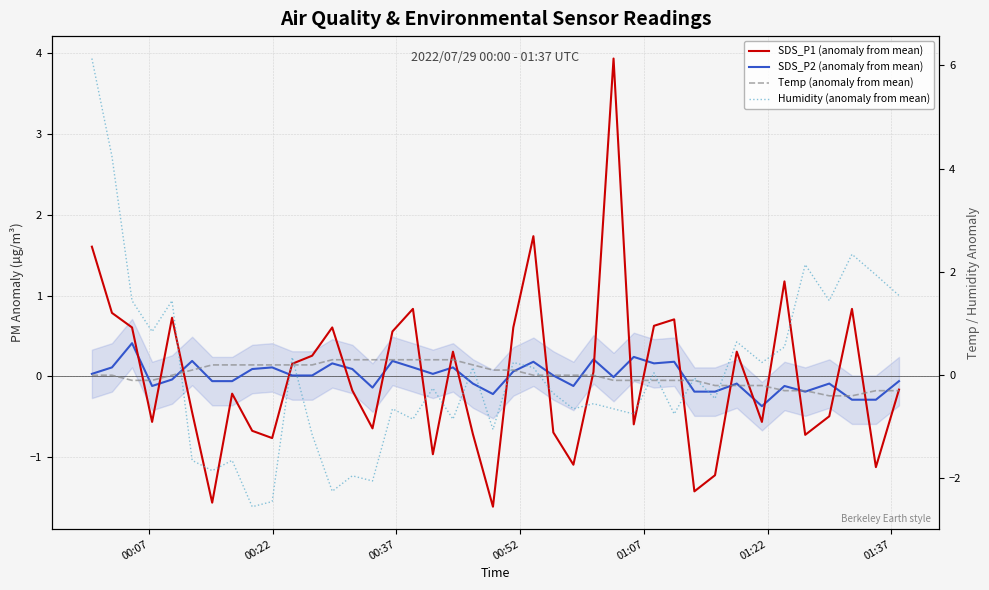

What is the value of the Humidity (anomaly from mean) point at the 18th from the left?

-0.3